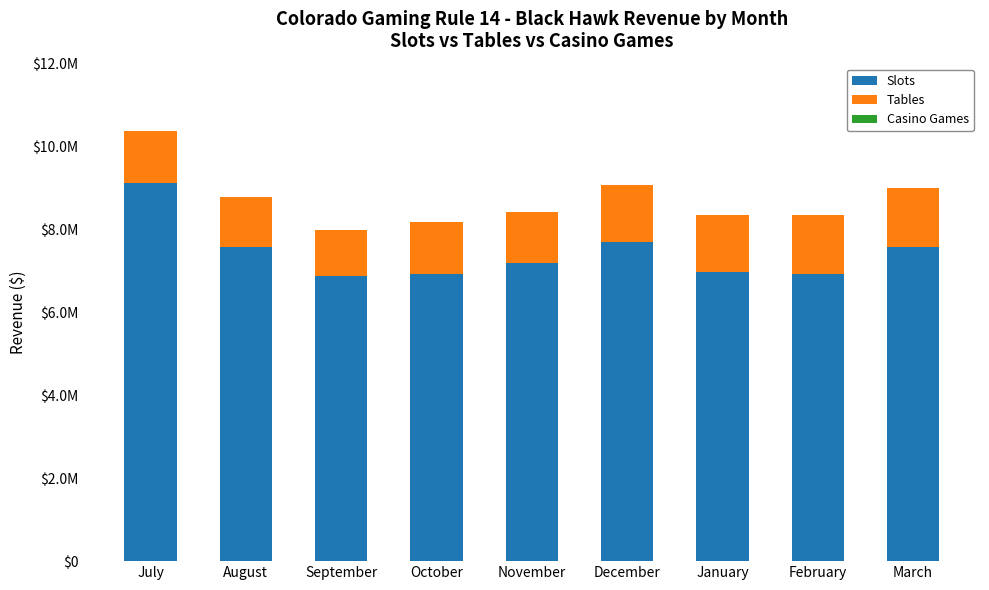

Does the chart contain stacked bars?

Yes